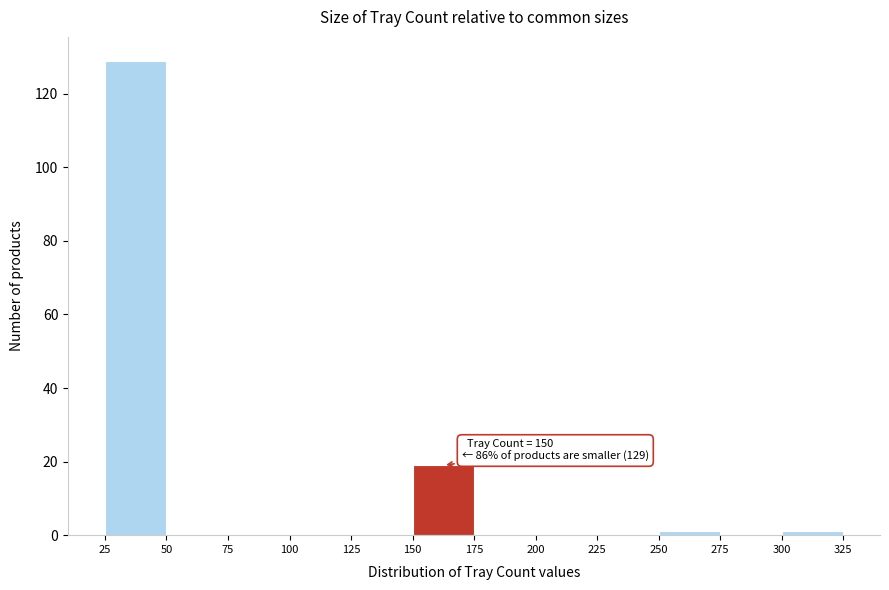

Over which range of the x-axis is the bar tallest?

25 to 50